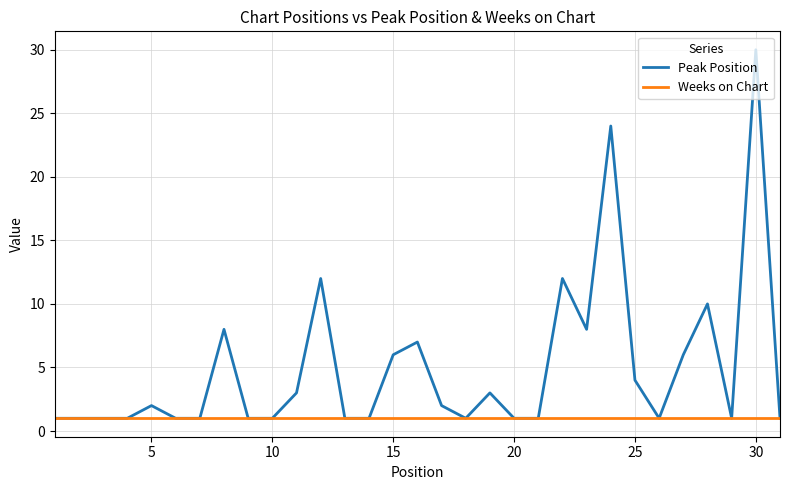

What is the smallest value displayed?

1